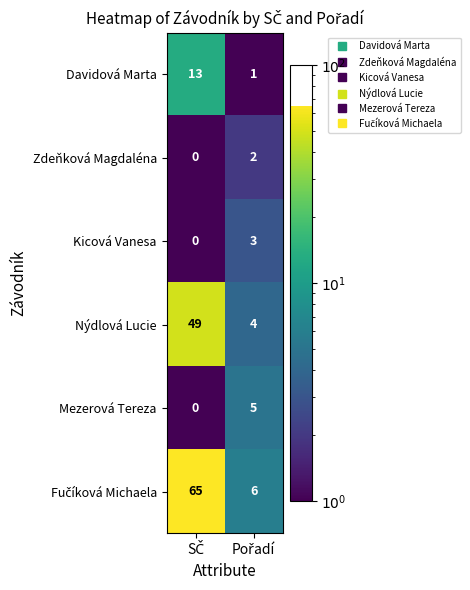

What is the sum of all Kicová Vanesa values?

3